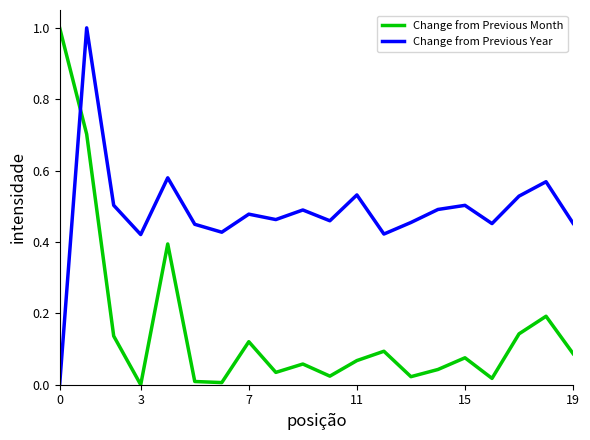

What is the sum of all Change from Previous Year values?

9.7